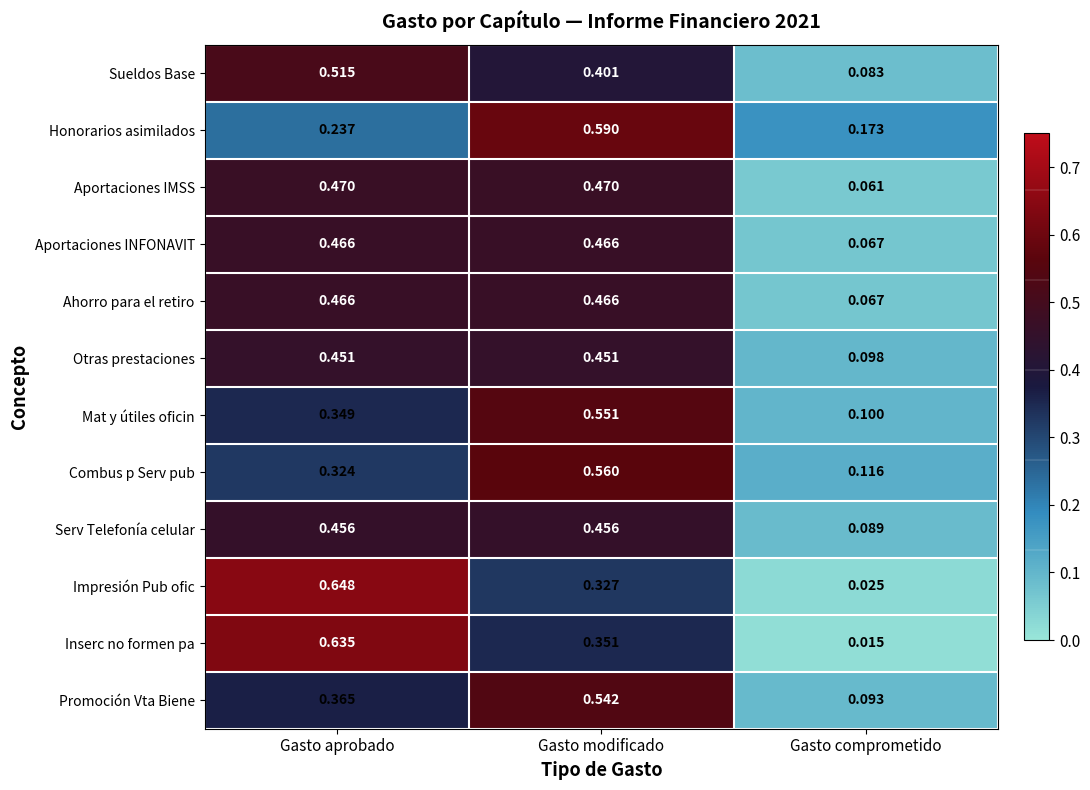

At which category is the sum across all series the highest?

Gasto modificado